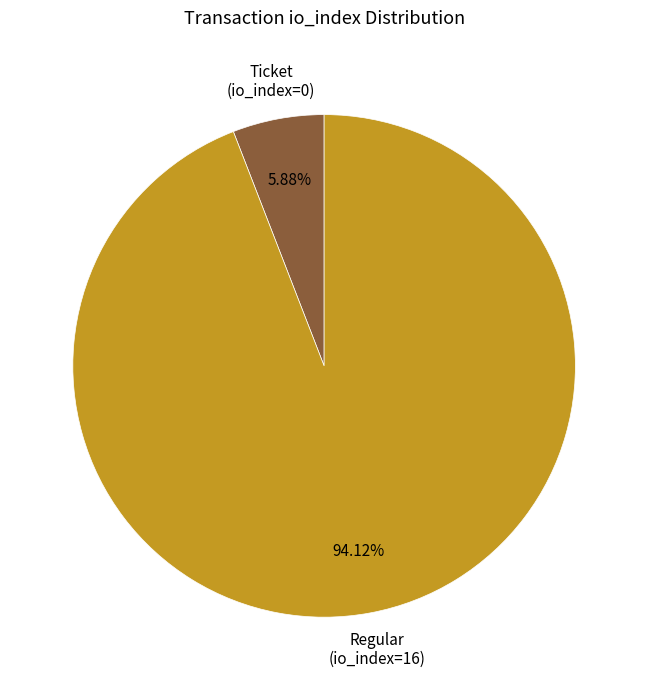

Do Ticket (io_index=0) and Regular (io_index=16) together represent more than half of the pie?

Yes